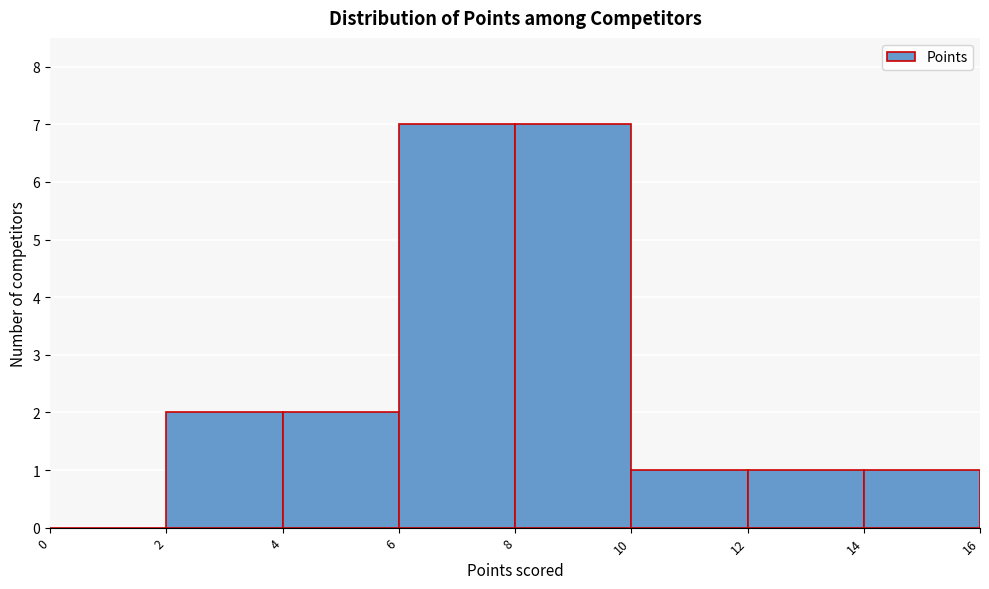

How tall is the bar that spans 6 to 8 on the x-axis? The values are not printed on the chart, so give them approximately, as read against the axis.

7